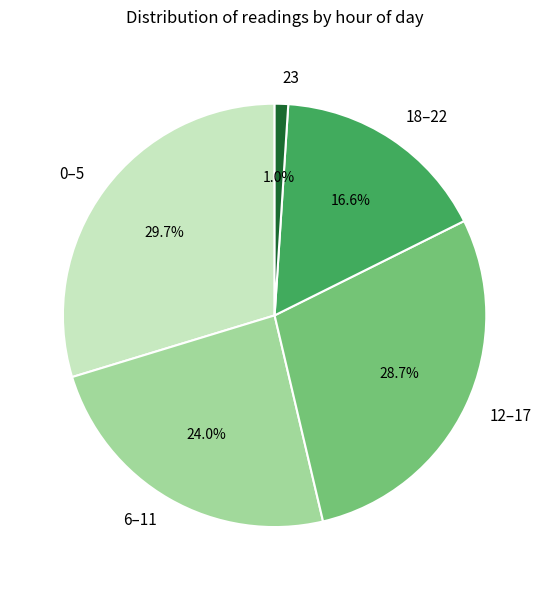

Rank the categories by value from highest to lowest.

0–5, 12–17, 6–11, 18–22, 23